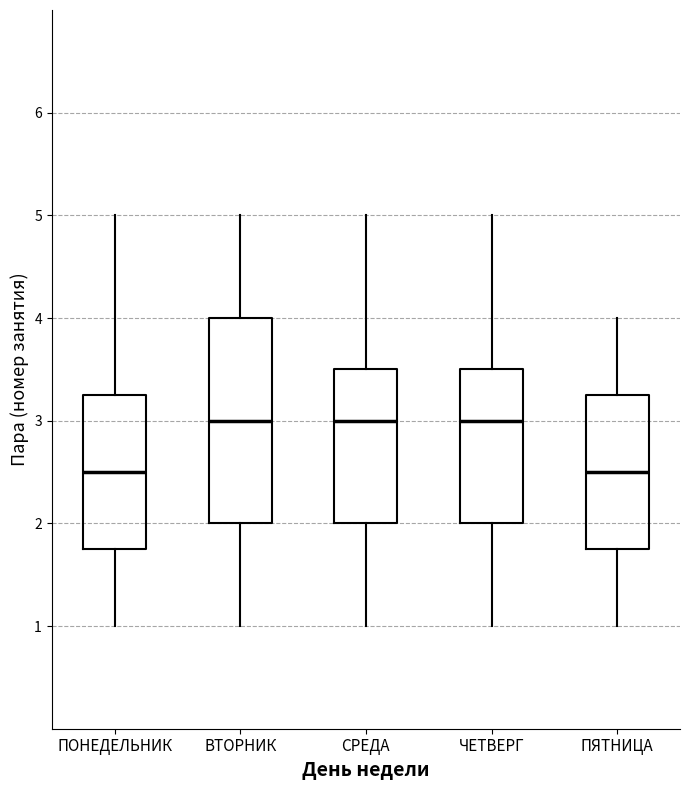

Reading left to right, read every box against the y-axis: the position of its median line, the range the box covers, and the ends of its whiskers. The values are not printed on the chart, so give them approximately, as read against the axis.

ПОНЕДЕЛЬНИК: median 2.5, box 1.8 to 3.3, whiskers 1.0 to 5.0
ВТОРНИК: median 3.0, box 2.0 to 4.0, whiskers 1.0 to 5.0
СРЕДА: median 3.0, box 2.0 to 3.5, whiskers 1.0 to 5.0
ЧЕТВЕРГ: median 3.0, box 2.0 to 3.5, whiskers 1.0 to 5.0
ПЯТНИЦА: median 2.5, box 1.8 to 3.3, whiskers 1.0 to 4.0